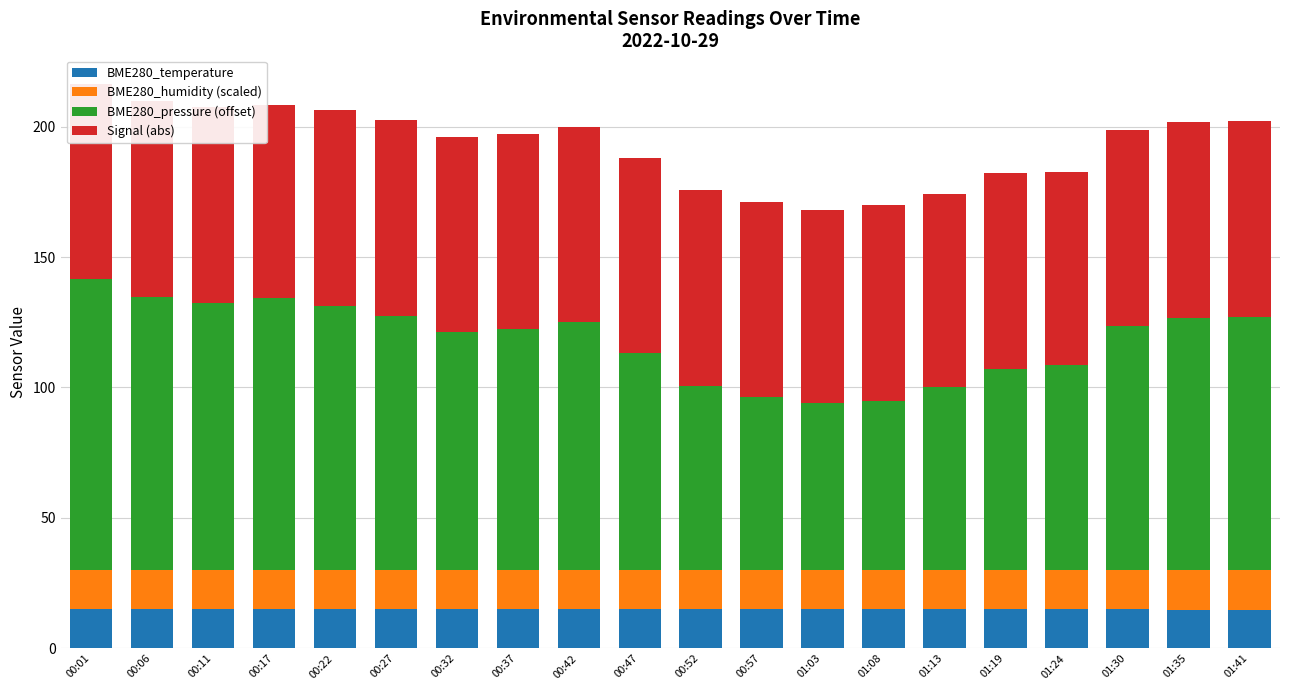

What is the total value across all series at 00:37?

197.4